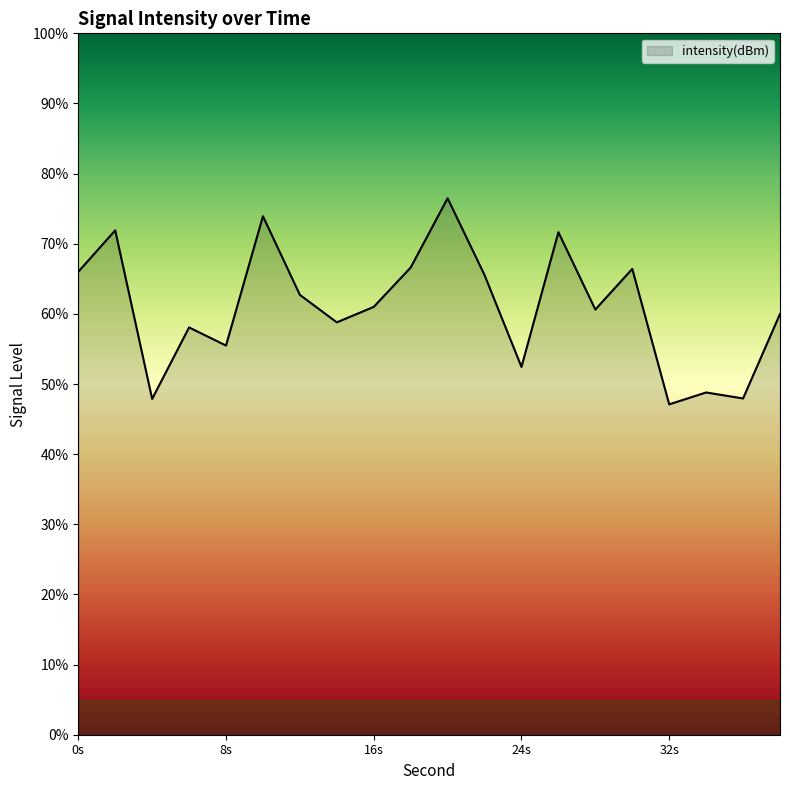

Rank the categories by value from highest to lowest.

20, 10, 2, 26, 18, 30, 0, 22, 12, 16, 28, 38, 14, 6, 8, 24, 34, 36, 4, 32